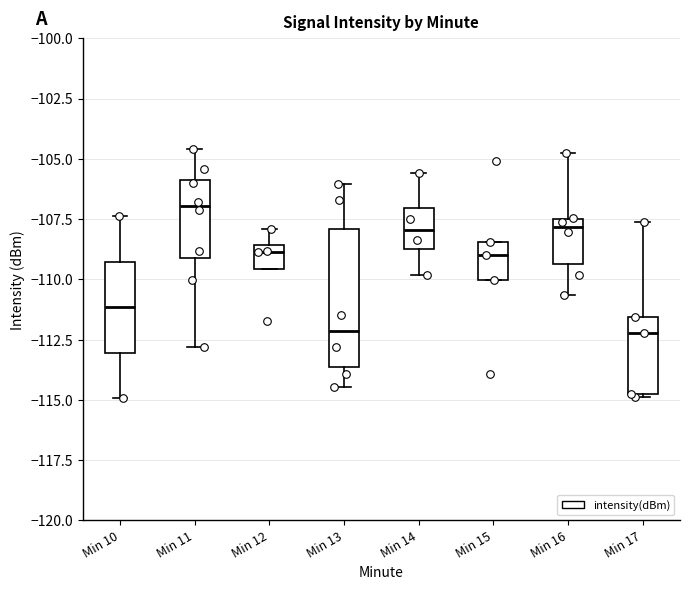

Which box is the tallest, from its lower edge to its upper edge?

Min 13